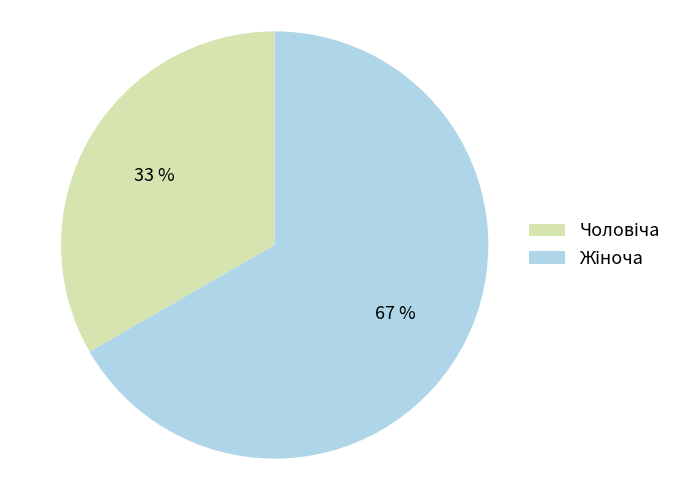

To the nearest percent, what is the average slice percentage?

50%